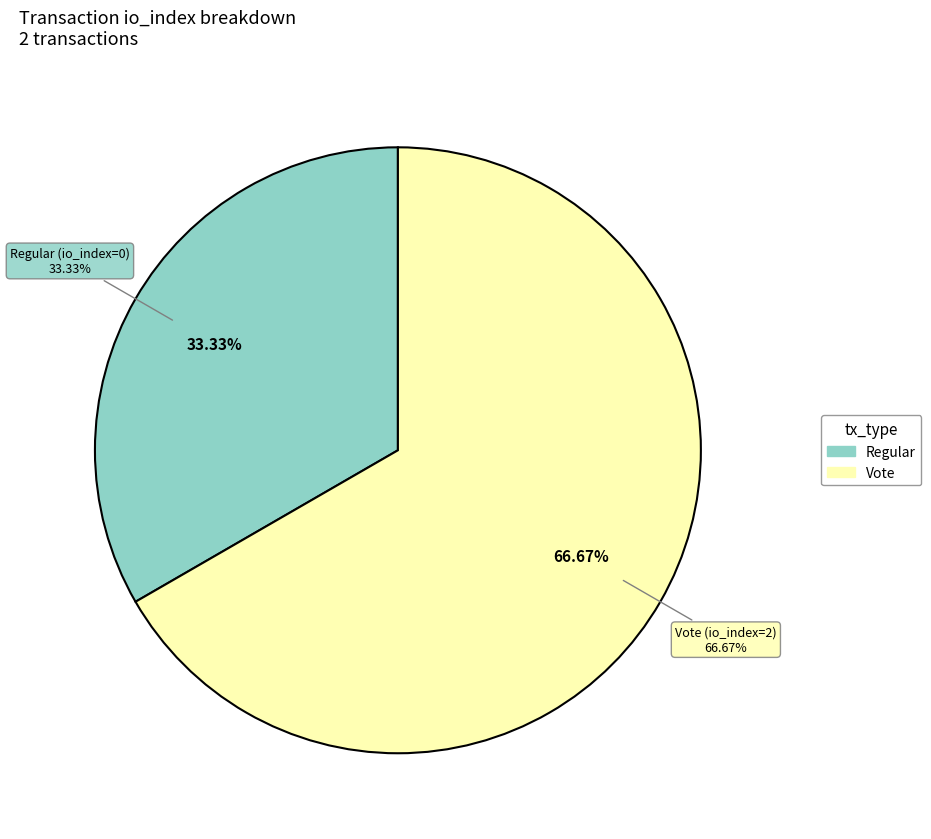

To the nearest percent, what is the average slice percentage?

50%